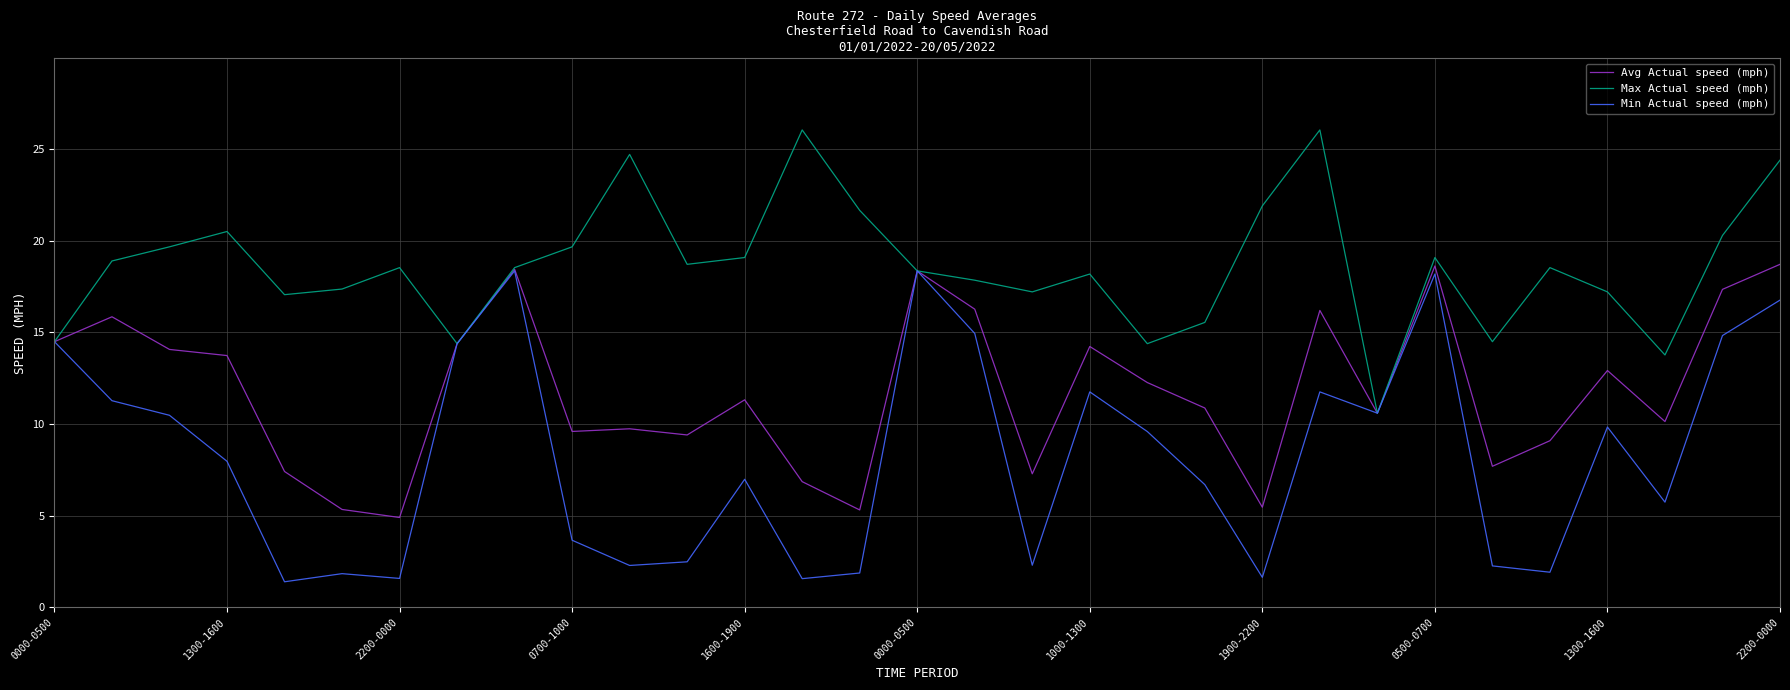

Which series has the widest spread of values?

Min Actual speed (mph)